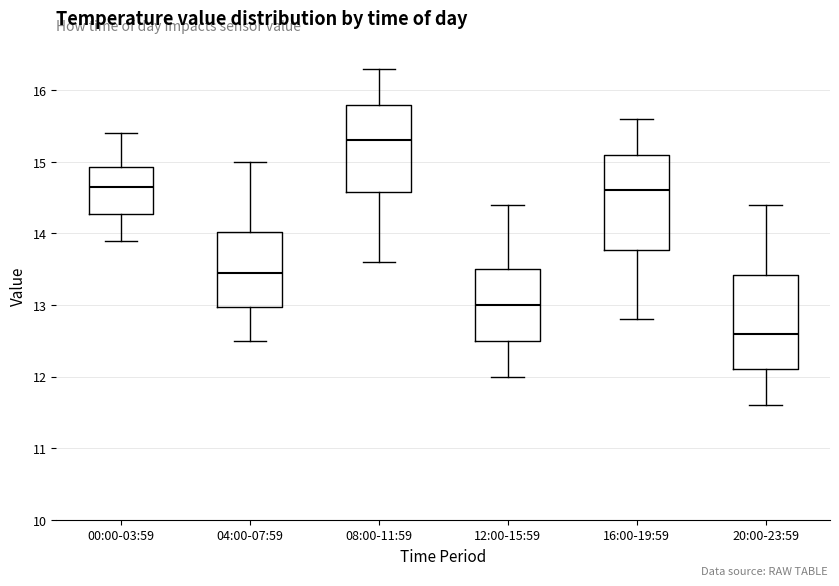

Where does the median line of the box for 00:00-03:59 sit on the y-axis? The values are not printed on the chart, so give them approximately, as read against the axis.

14.7